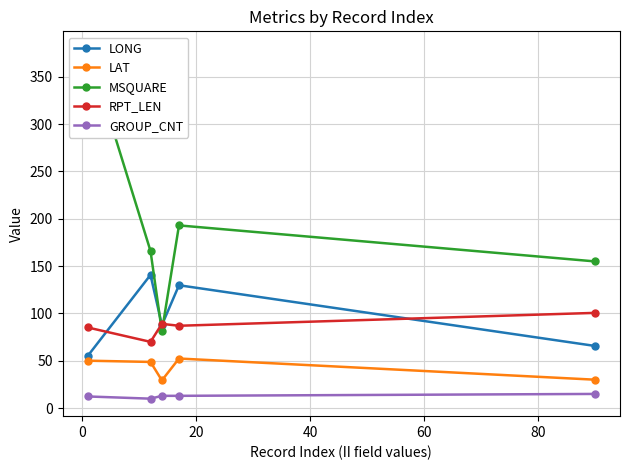

How many interior local valleys does the LONG series have?

1